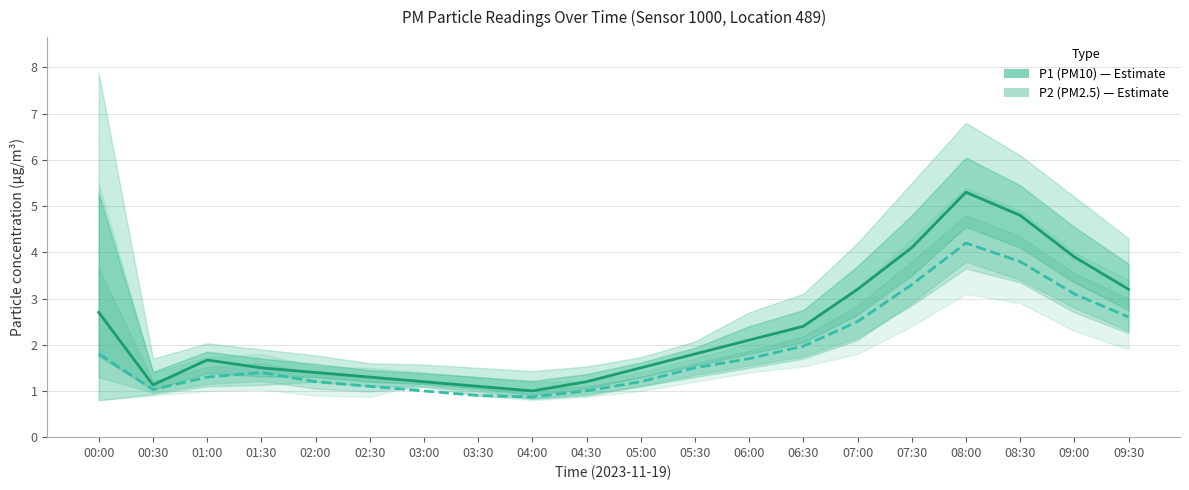

Reading right to left, transcribe all the data shown in this chart.

P1 (PM10): 09:30=3.2	09:00=3.9	08:30=4.8	08:00=5.3	07:30=4.1	07:00=3.2	06:30=2.4	06:00=2.1	05:30=1.8	05:00=1.5	04:30=1.2	04:00=1.0	03:30=1.1	03:00=1.2	02:30=1.3	02:00=1.4	01:30=1.5	01:00=1.7	00:30=1.1	00:00=2.7
P2 (PM2.5): 09:30=2.6	09:00=3.1	08:30=3.8	08:00=4.2	07:30=3.3	07:00=2.5	06:30=2.0	06:00=1.7	05:30=1.5	05:00=1.2	04:30=1.0	04:00=0.9	03:30=0.9	03:00=1.0	02:30=1.1	02:00=1.2	01:30=1.4	01:00=1.3	00:30=1.0	00:00=1.8